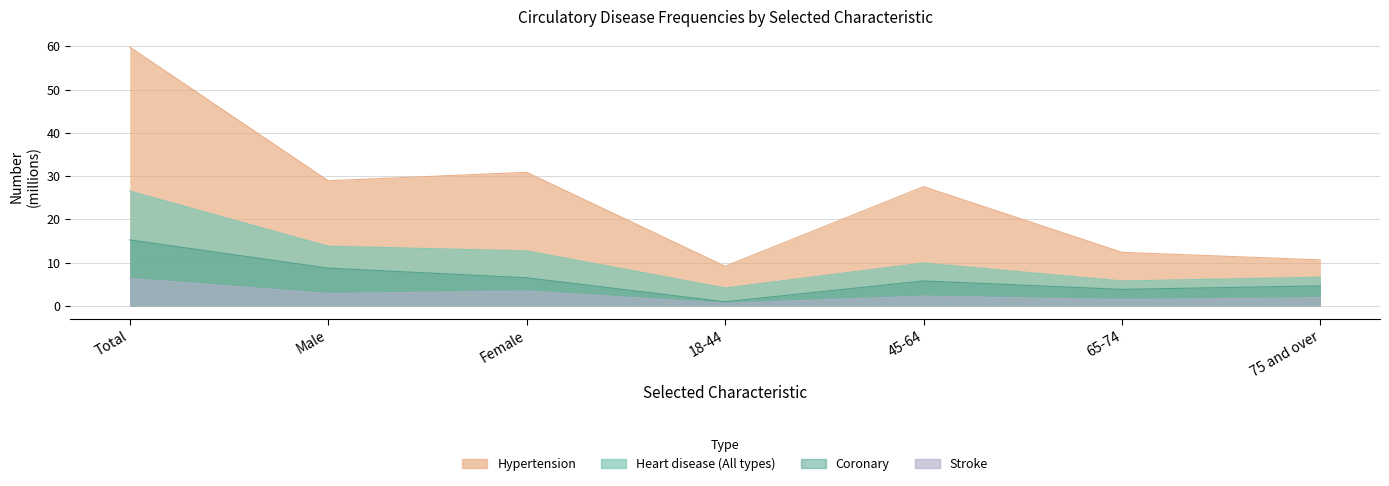

What is the total value across all series at 65-74?

23.5